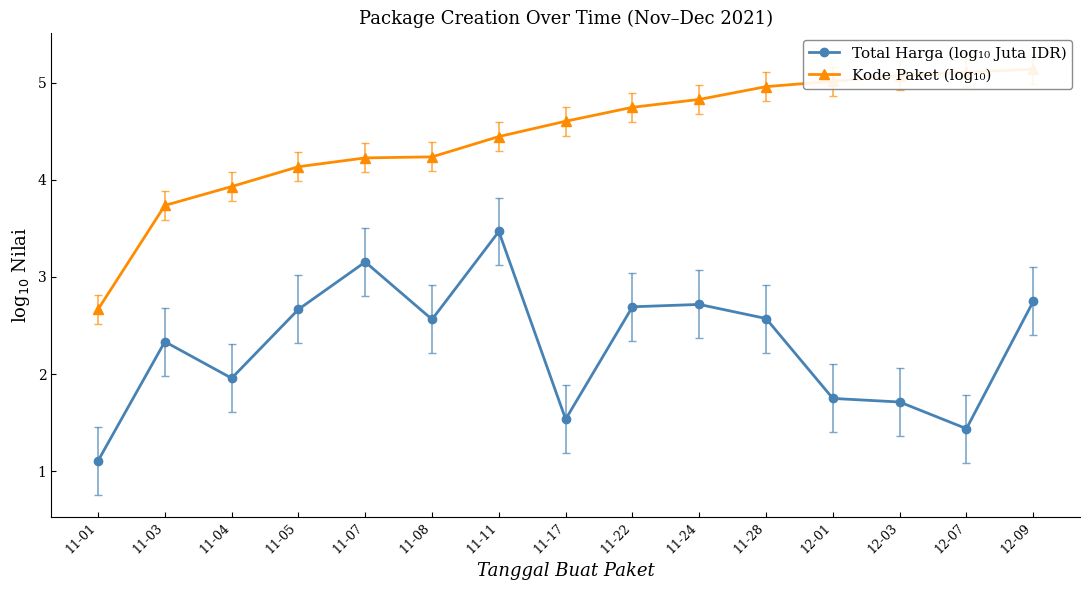

Reading left to right, transcribe all the data shown in this chart.

Total Harga (log₁₀ Juta IDR): 1.1	2.3	2.0	2.7	3.2	2.6	3.5	1.5	2.7	2.7	2.6	1.7	1.7	1.4	2.7
Kode Paket (log₁₀): 2.7	3.7	3.9	4.1	4.2	4.2	4.4	4.6	4.7	4.8	5.0	5.0	5.1	5.1	5.1